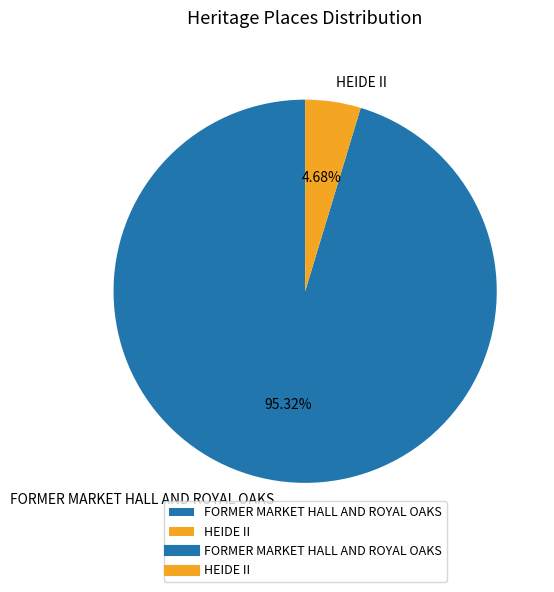

To the nearest percent, what is the difference between the FORMER MARKET HALL AND ROYAL OAKS and HEIDE II slice percentages?

91%